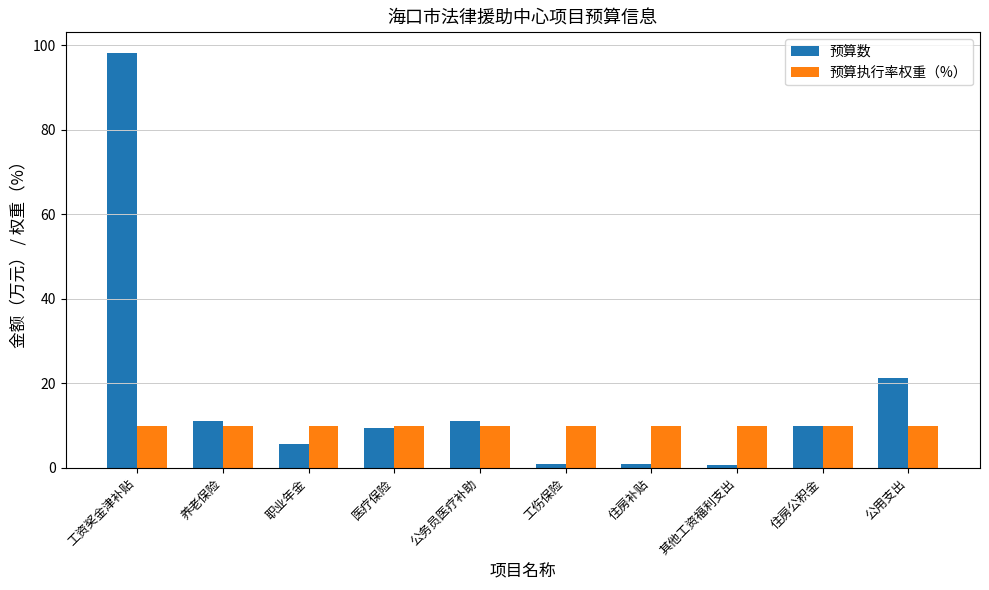

The 预算数 series shows 9.4 at 医疗保险. True or false?

True